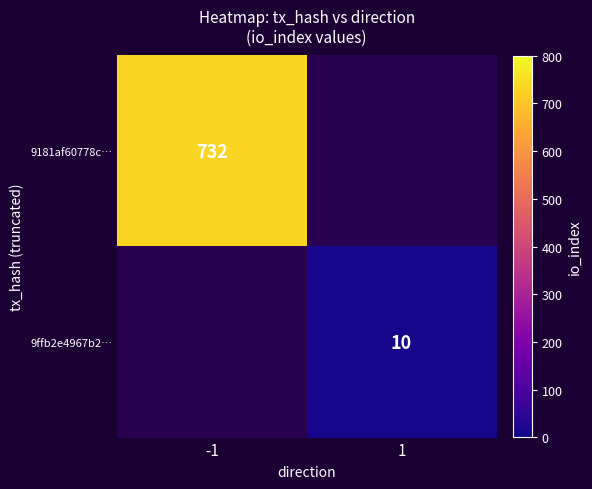

The 9ffb2e4967b2… series shows 16 at 1. True or false?

False